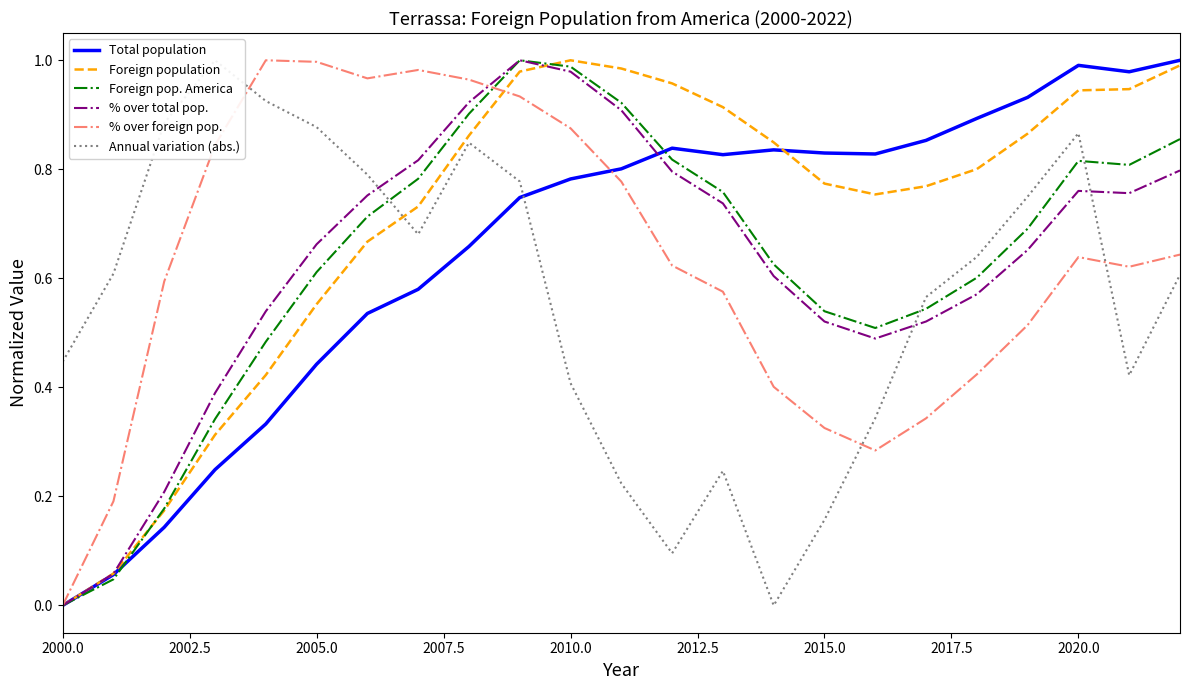

What is the sum of all Total population values?

15.1